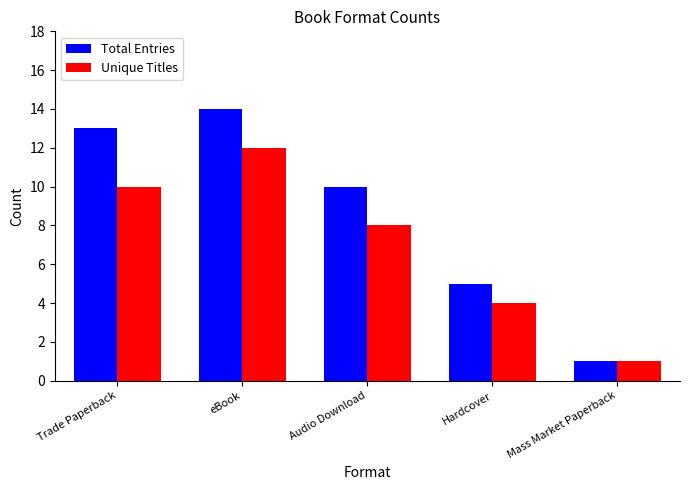

List the series in order of their overall mean, highest first.

Total Entries, Unique Titles